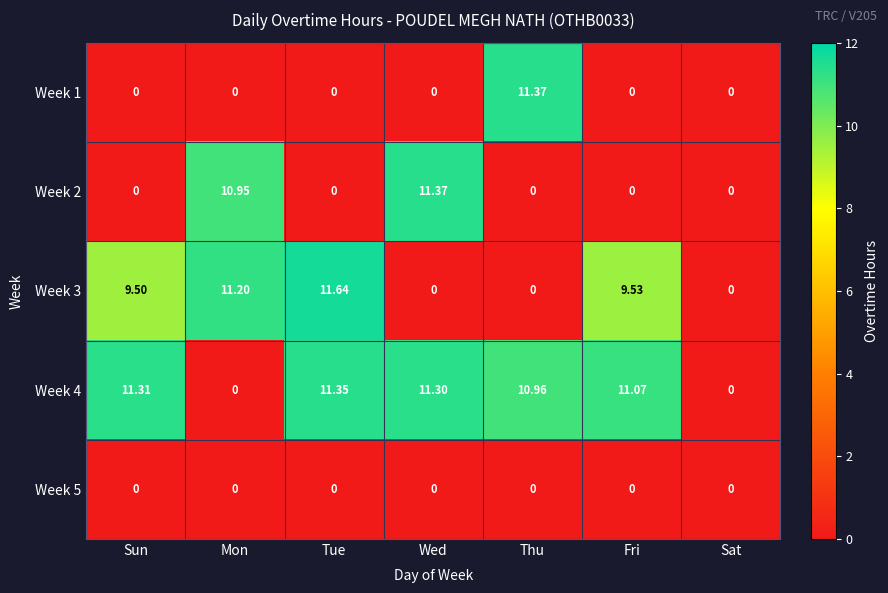

At which category is the sum across all series the highest?

Tue